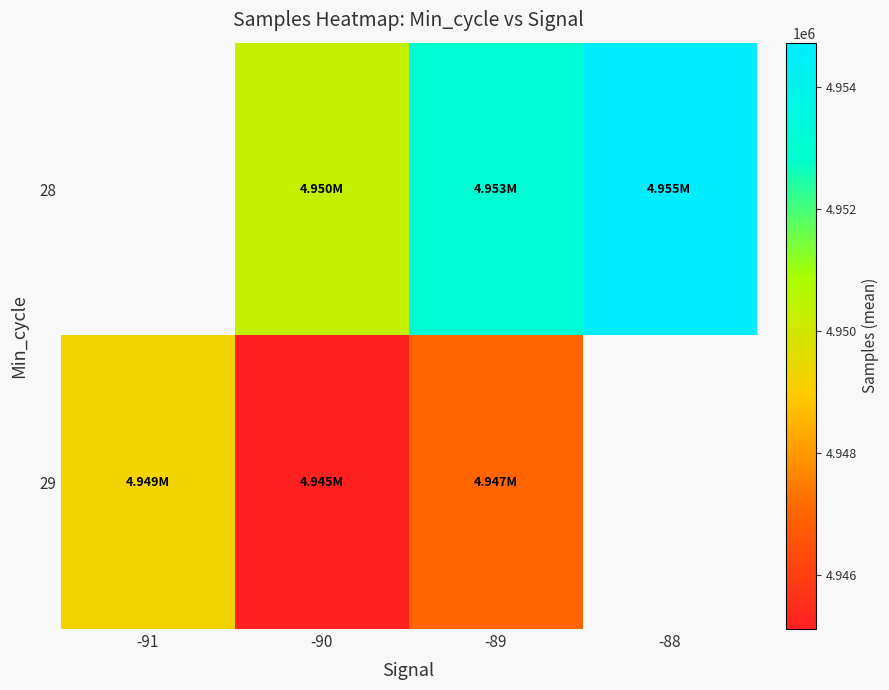

What is the difference between the 28 values at -90 and -88?

4466.0